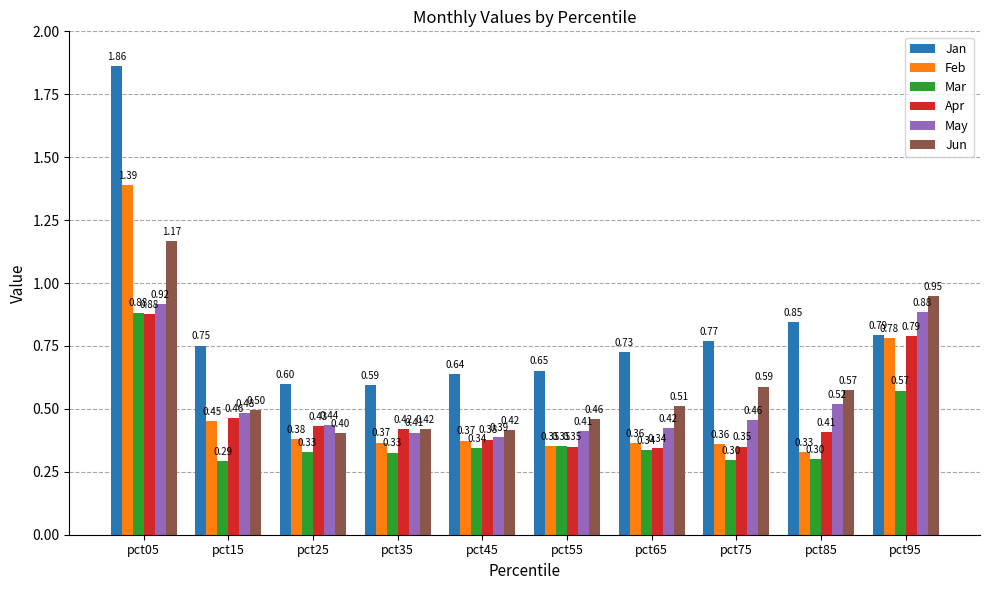

What is the sum of all Jun values?

6.0